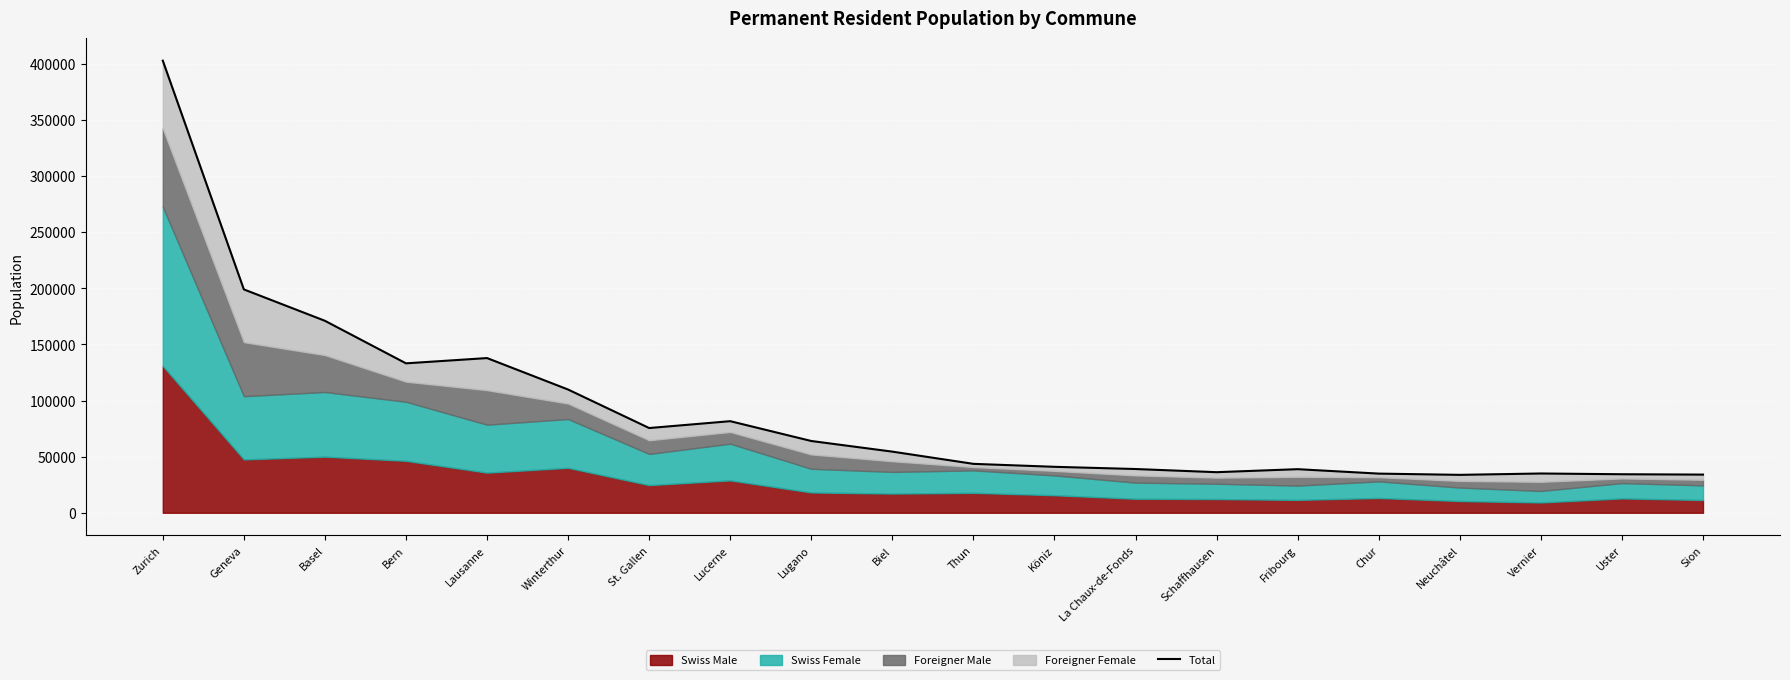

What position from the right is La Chaux-de-Fonds?

8